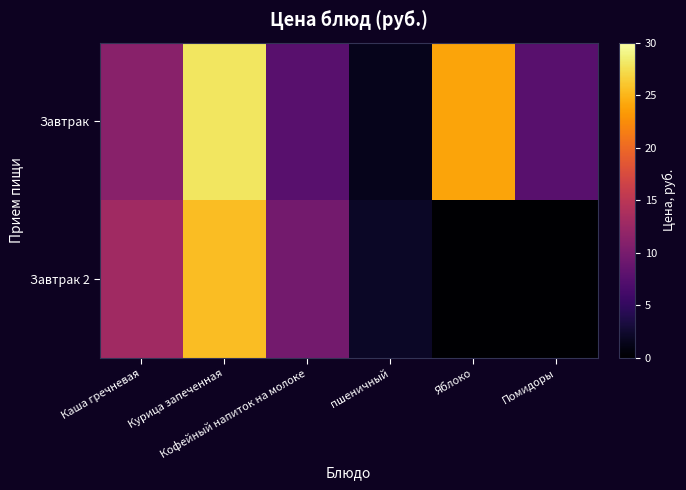

Rank the series by their maximum value, from highest to lowest.

Завтрак, Завтрак 2